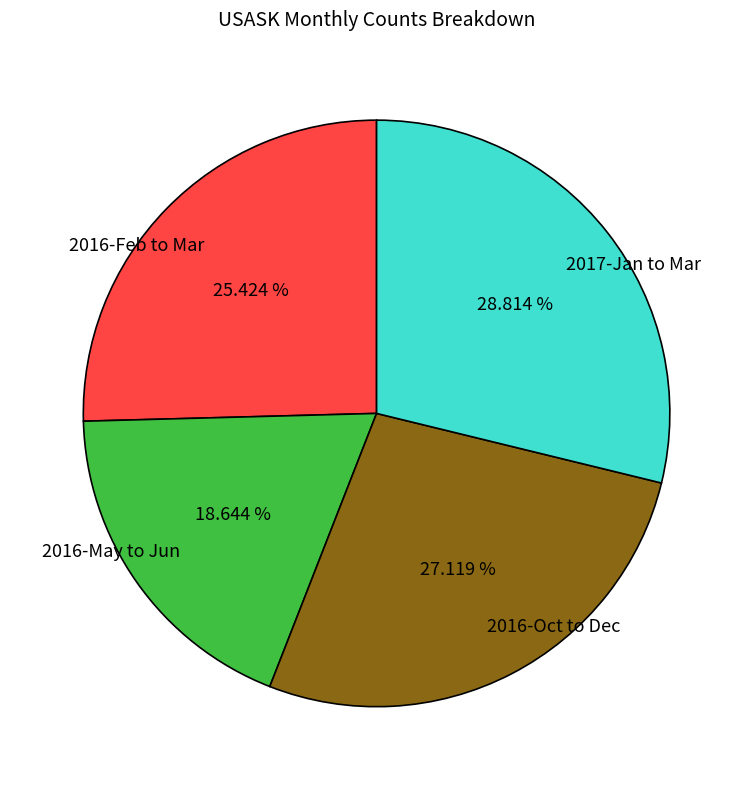

Which has a higher value, 2016-Oct to Dec or 2016-Feb to Mar?

2016-Oct to Dec